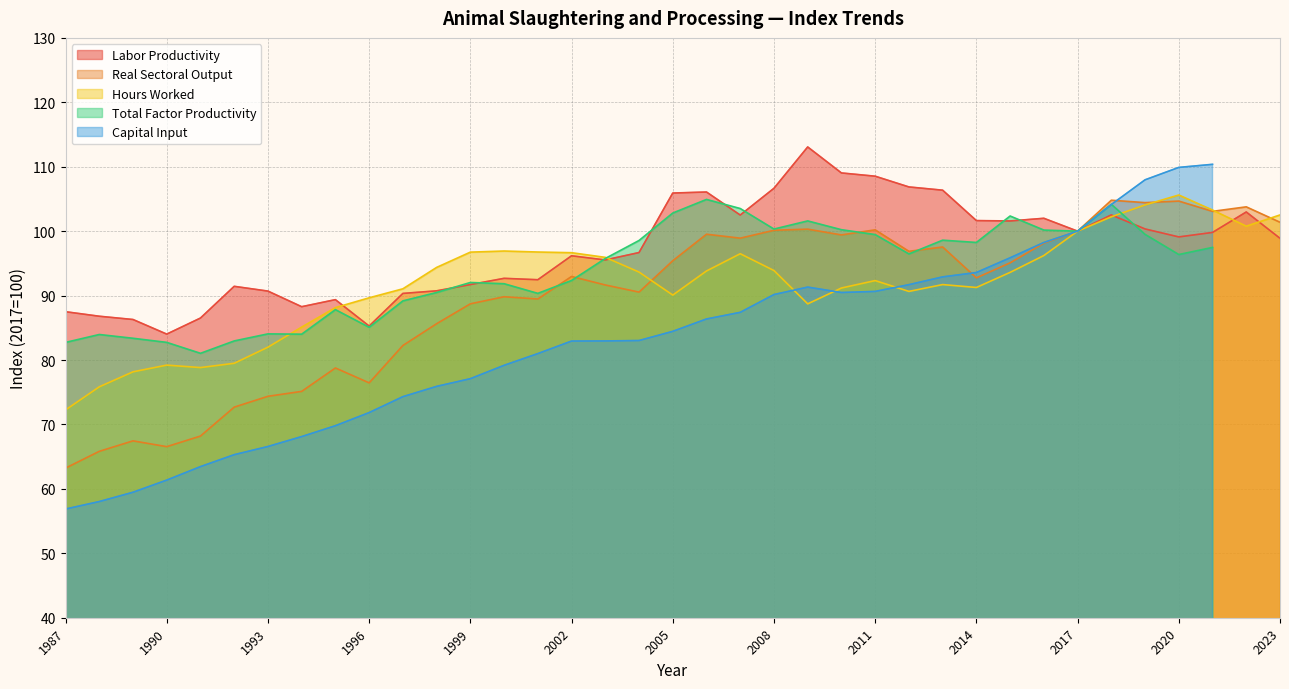

True or false: Real Sectoral Output has more than 2 points higher than both neighbors.

True